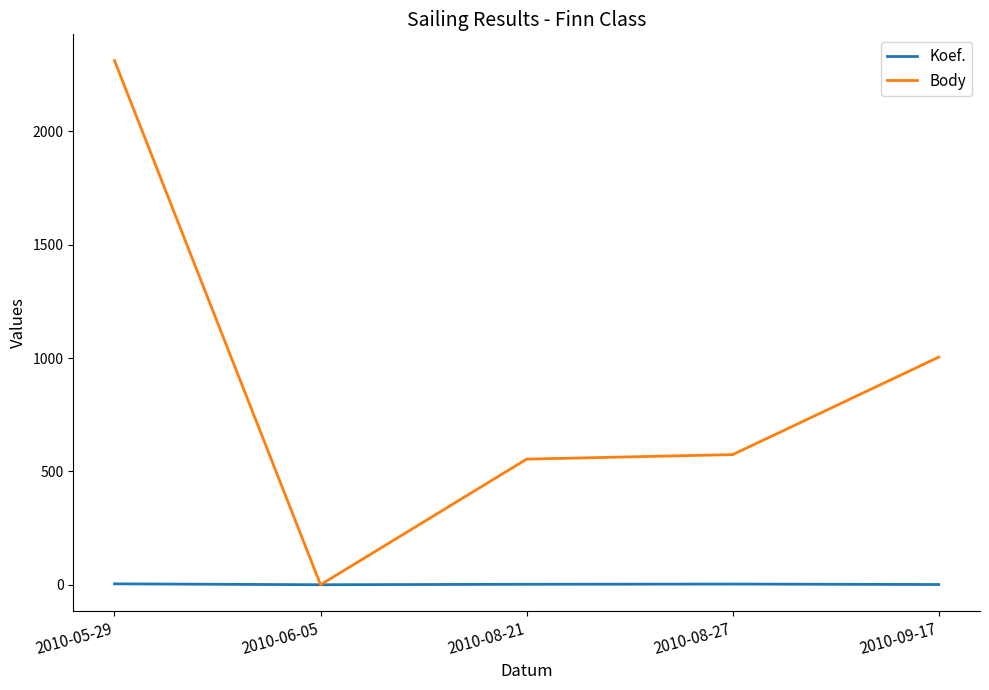

Which series has the widest spread of values?

Body